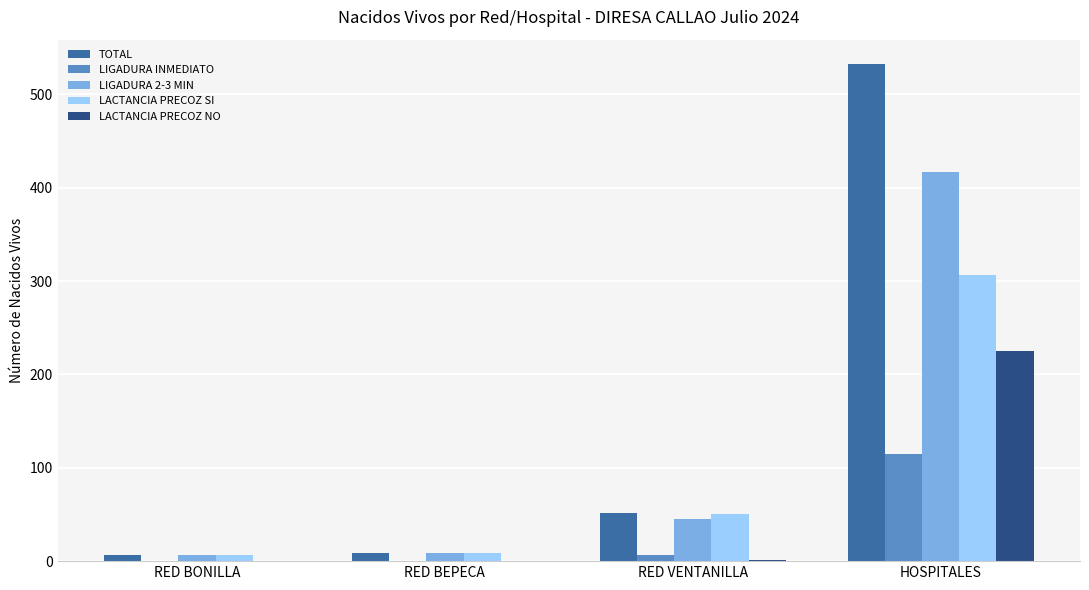

Which series has the largest total across all categories?

TOTAL